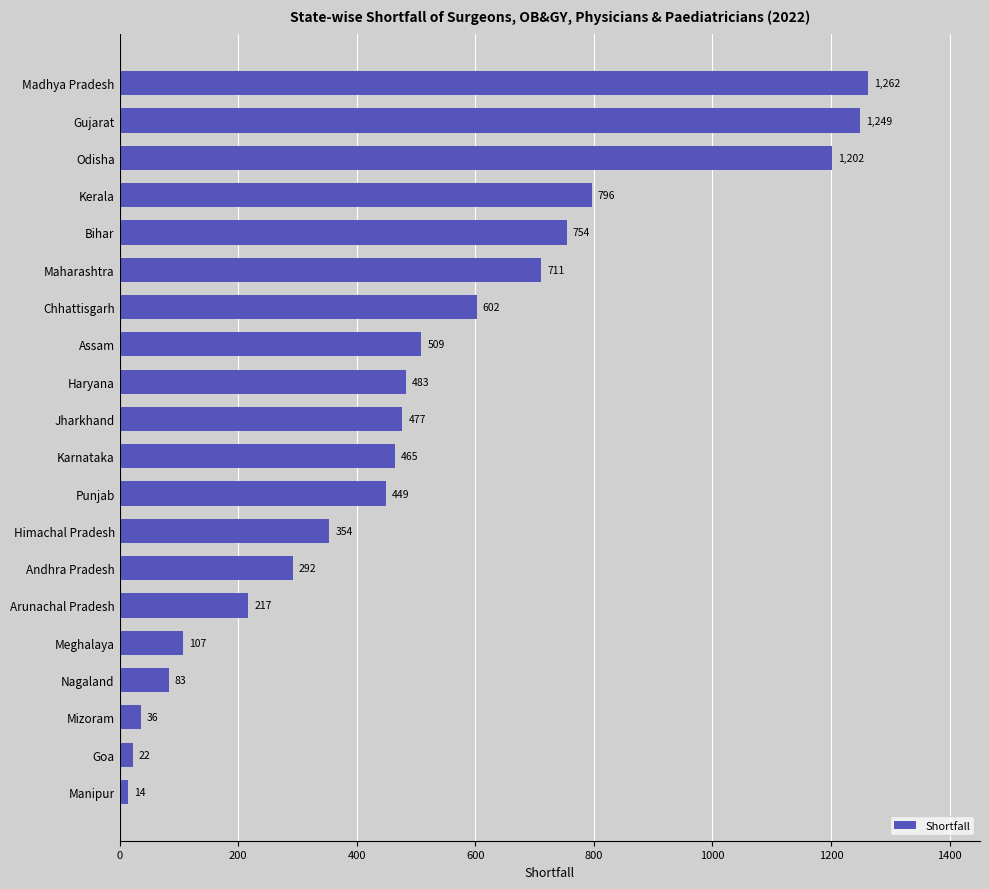

How many distinct data groups are displayed?

1